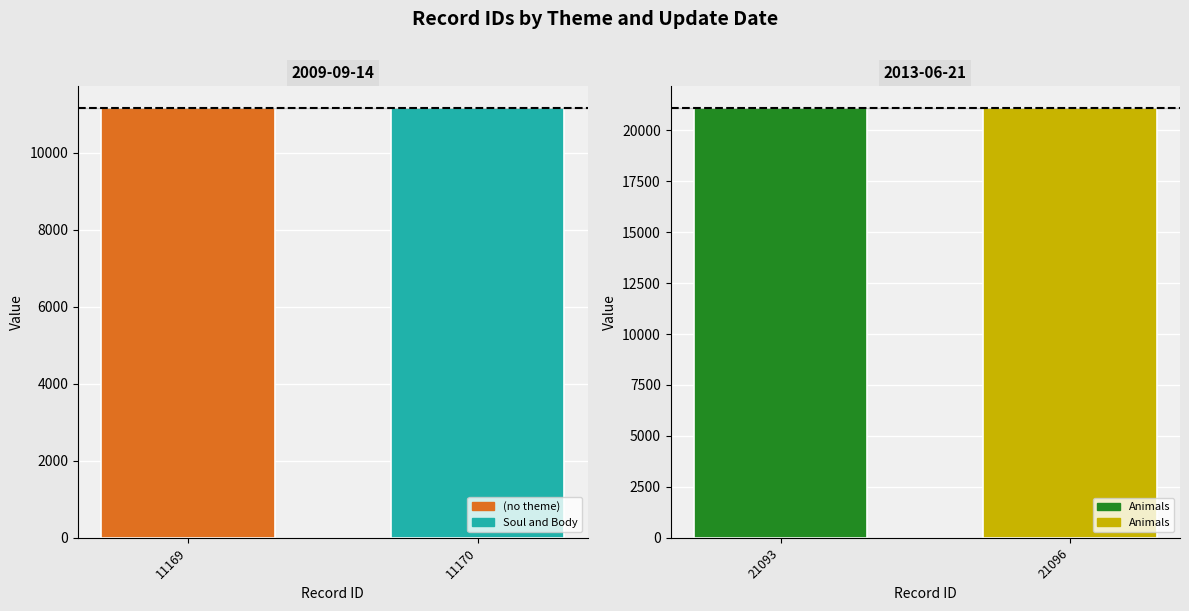

What is the sum of the values at 2013-06-21 and 2009-09-14?

32263